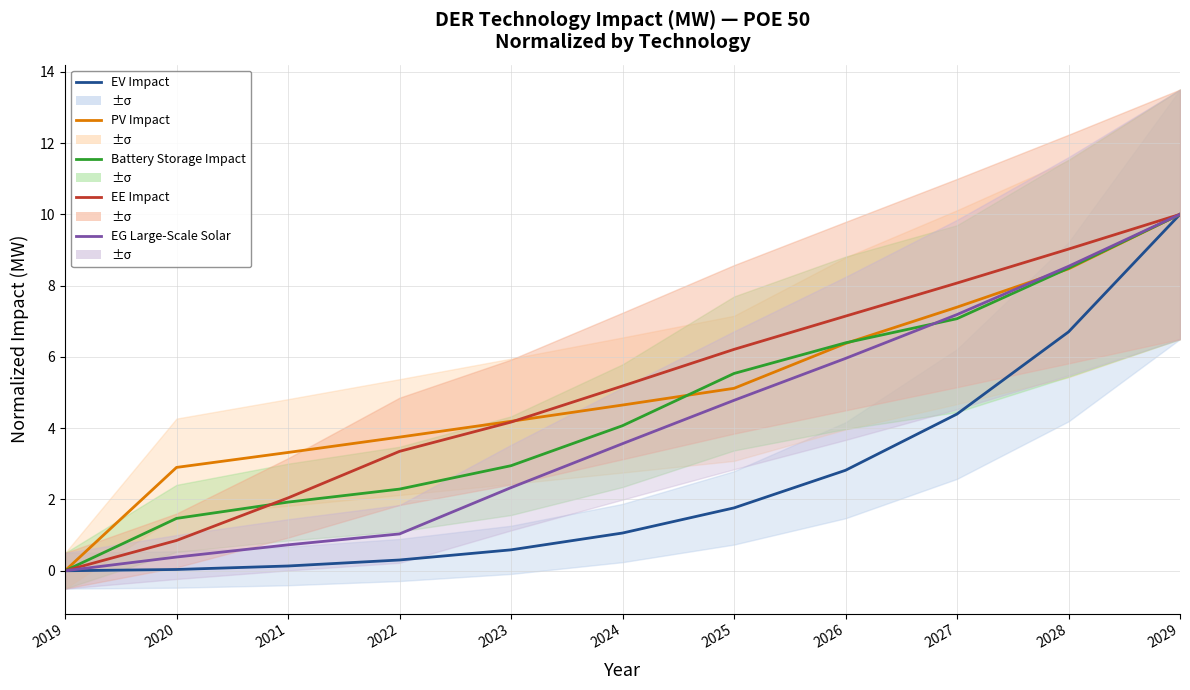

What is the value of the PV Impact point at the 5th from the left?

4.2